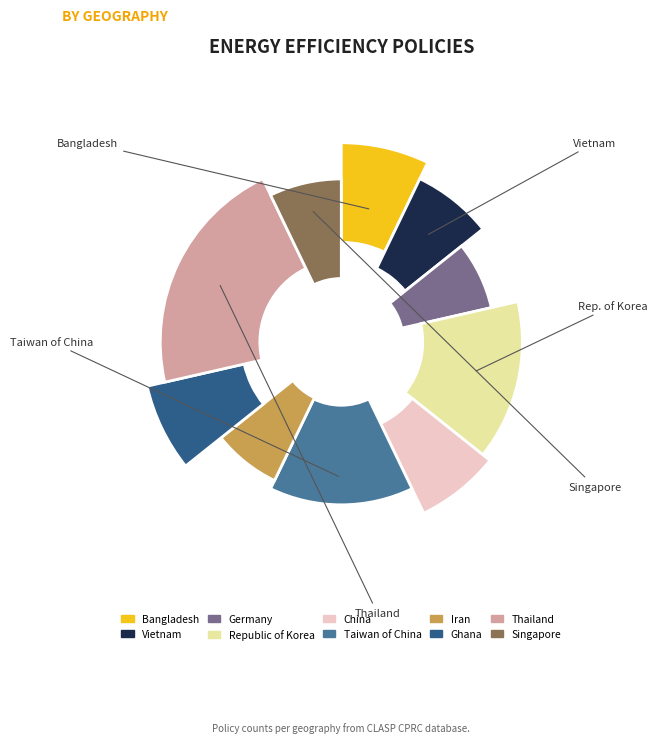

Combined, what portion of the pie is Bangladesh and China?

19.9%